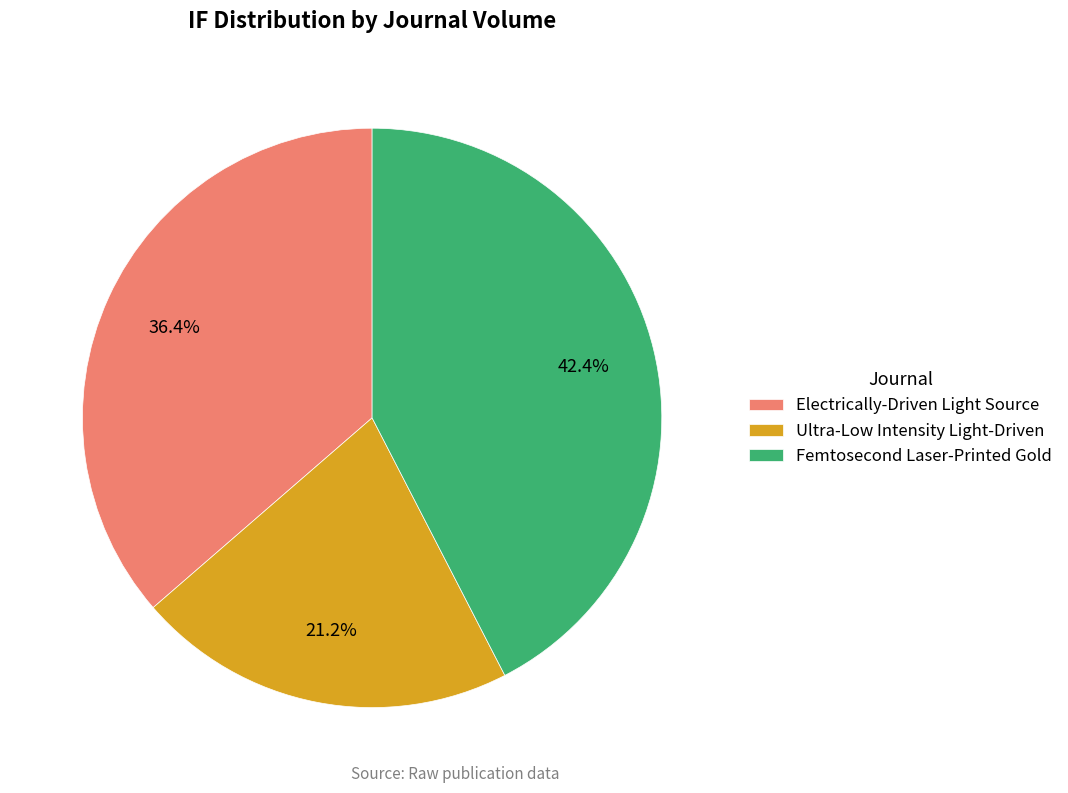

Which category has the smallest portion of the pie?

Ultra-Low Intensity Light-Driven